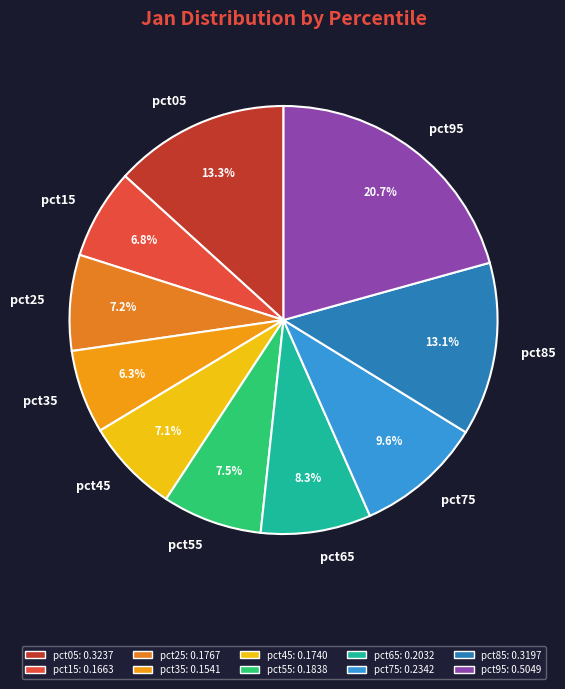

How many slices are in this pie chart?

10